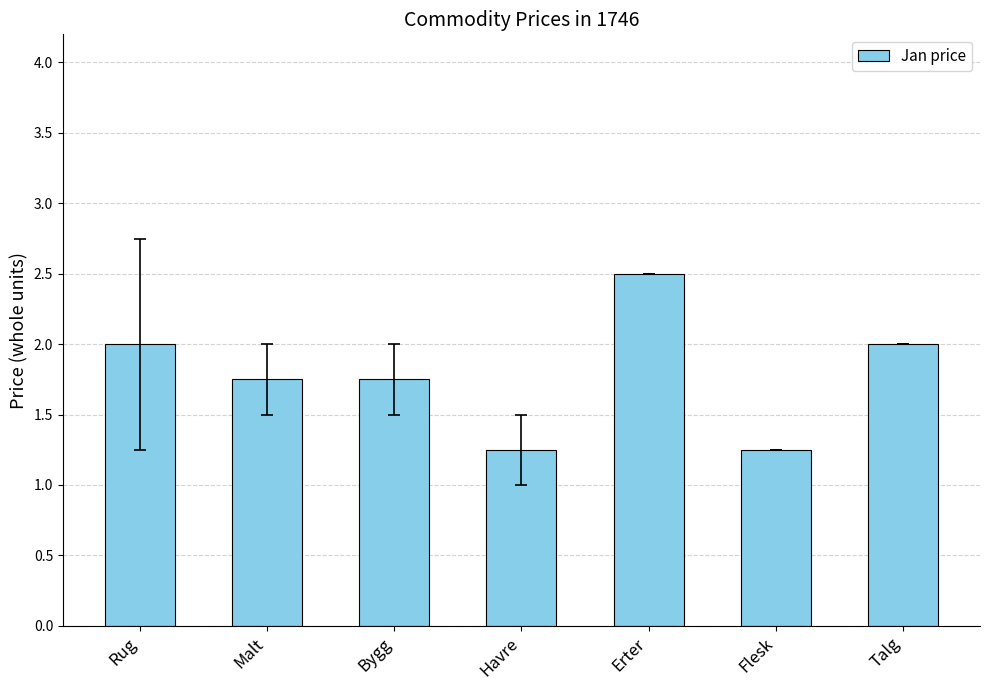

What is the value of the 5th bar from the left?

2.5